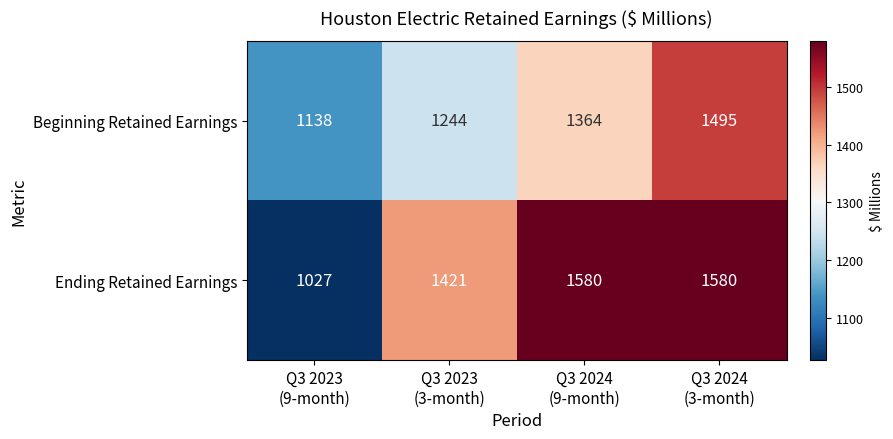

How many Ending Retained Earnings values are between 1421 and 1580?

3